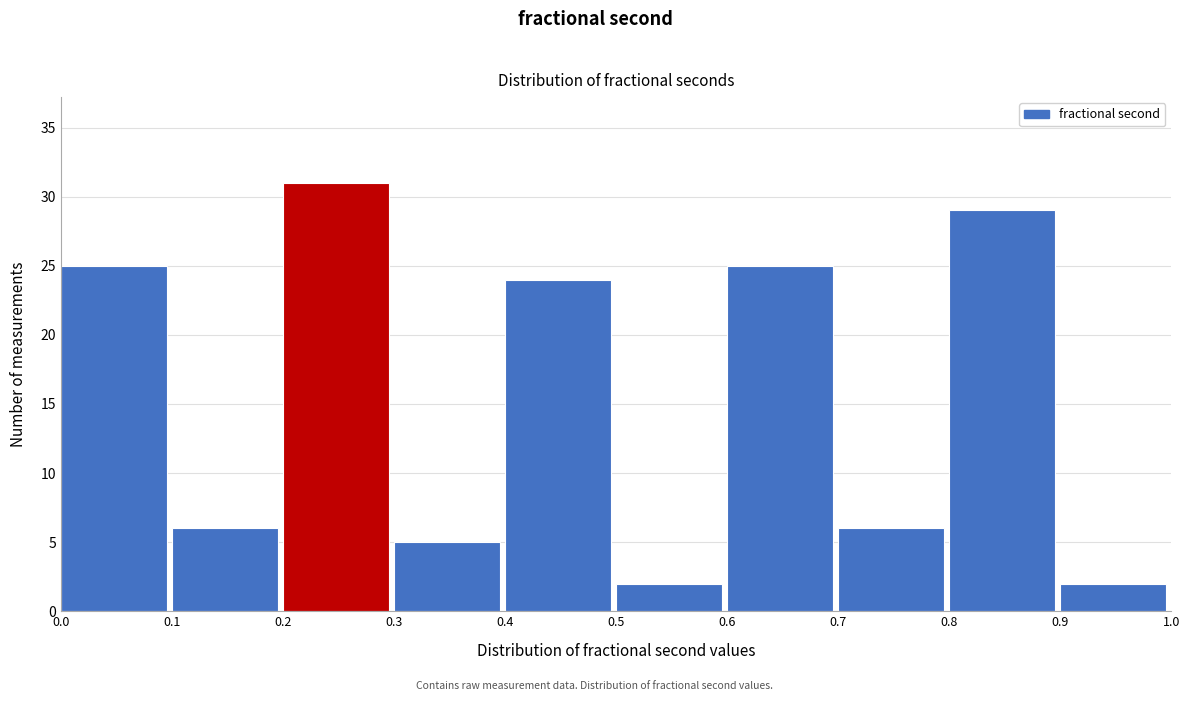

Which range on the x-axis has the tallest bar?

0.2 to 0.3